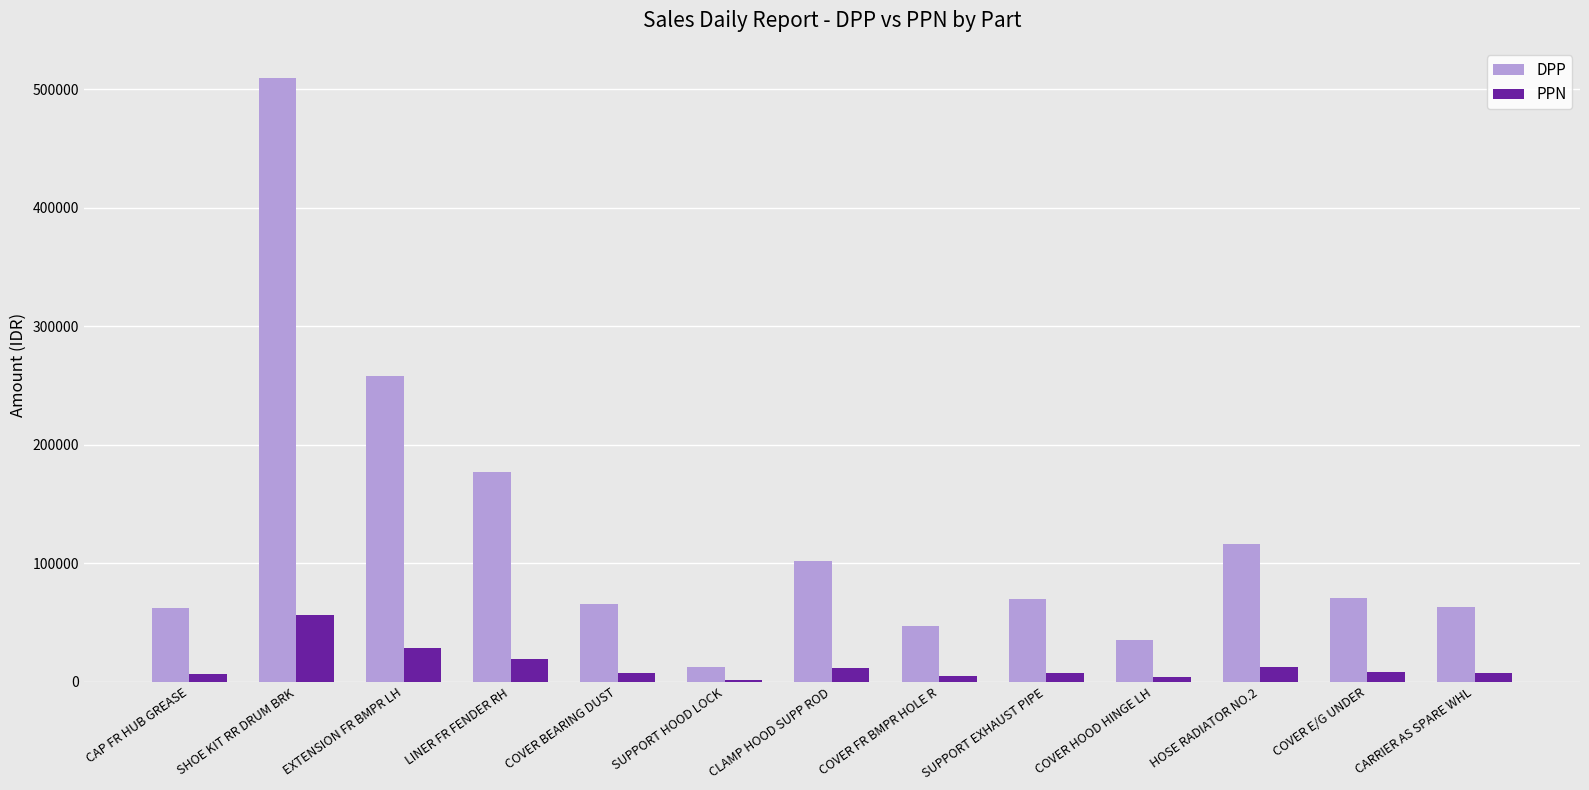

At which category does the chart reach its peak across all series?

SHOE KIT RR DRUM BRK